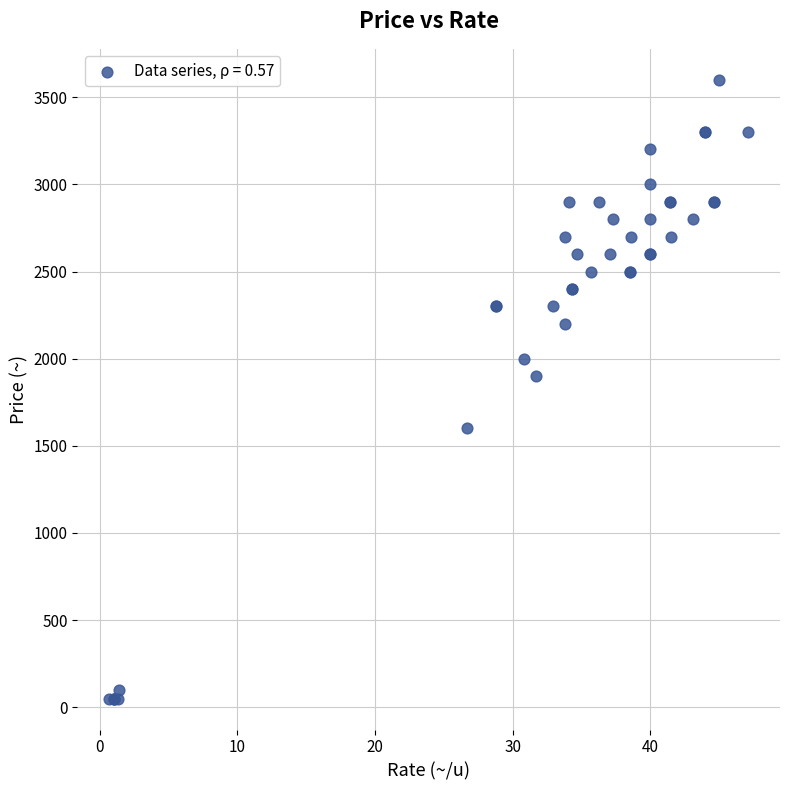

What Y value in the scatter plot is closest to 1825?

1900